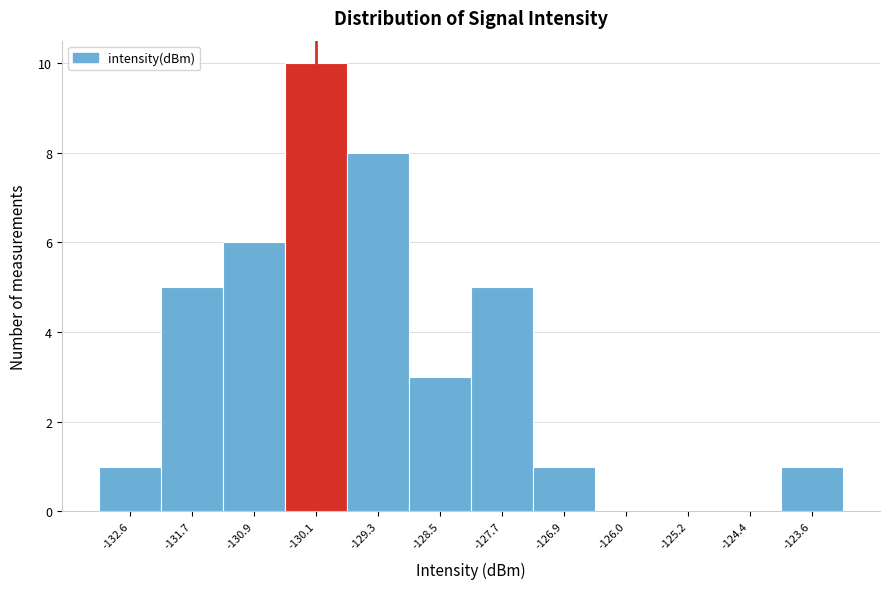

How tall is the bar that spans -127.3 to -126.5 on the x-axis? Neither the bar edges nor the heights are printed on the chart, so give them approximately, as read against the axes.

1